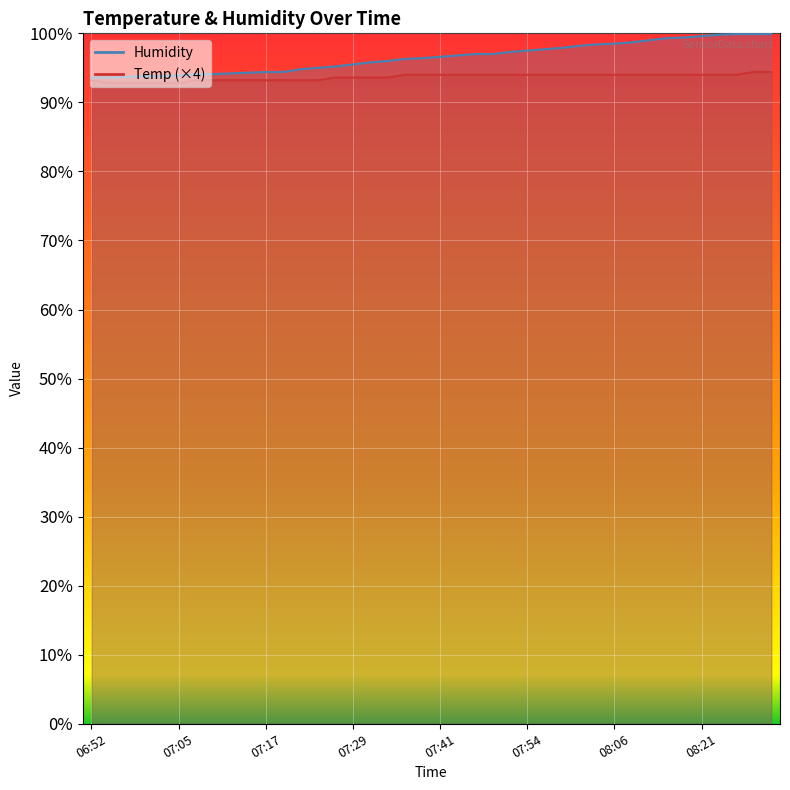

What is the difference between the Humidity values at 08:06 and 06:57?

4.8